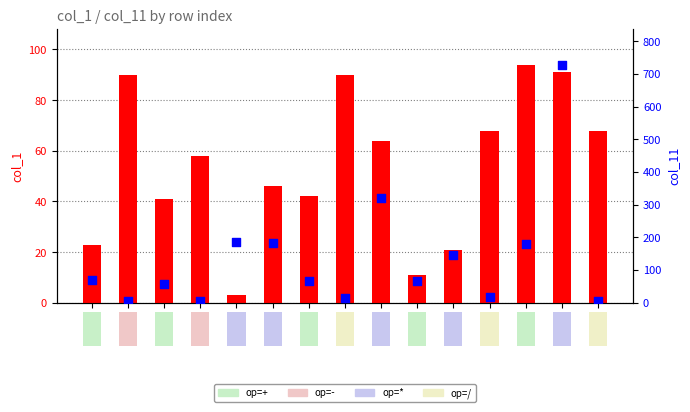

What is the total value across all series at 11?

168